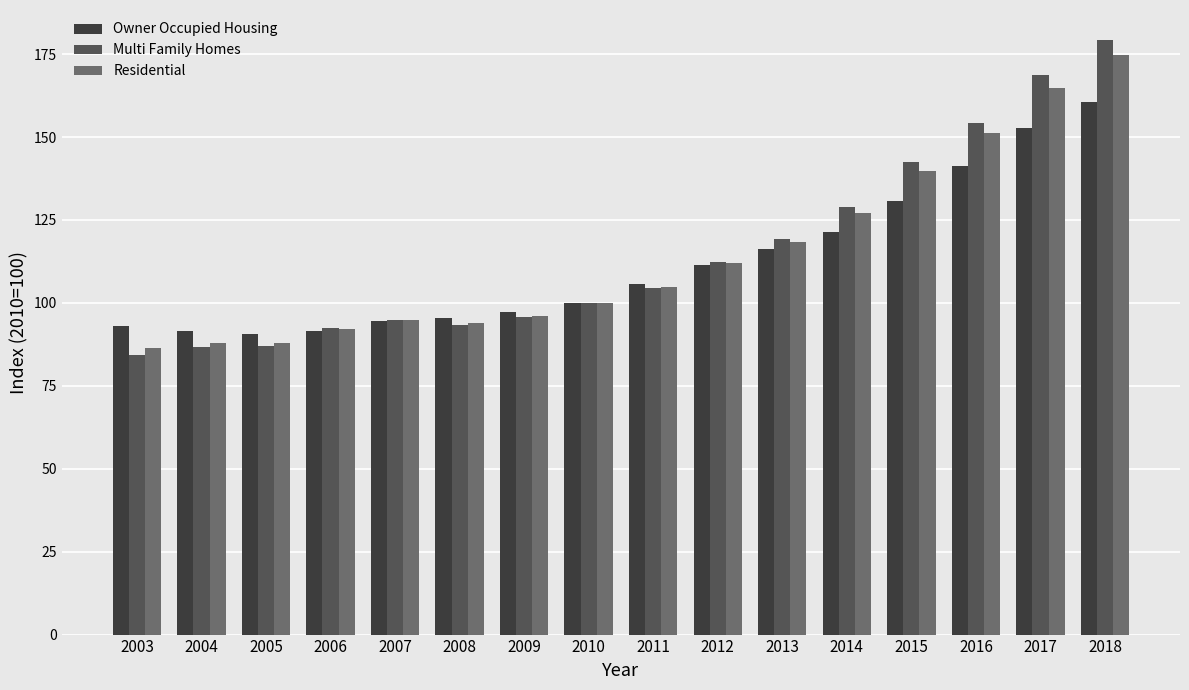

What is the value of the Residential bar at the 3rd from the left?

87.9